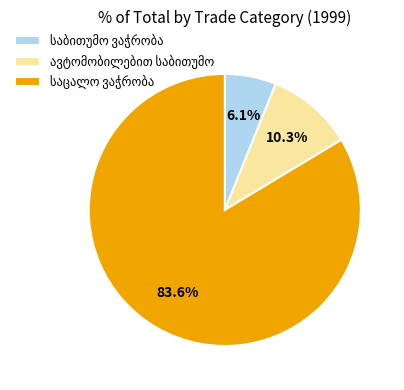

Is there any slice that represents more than half of the pie?

Yes